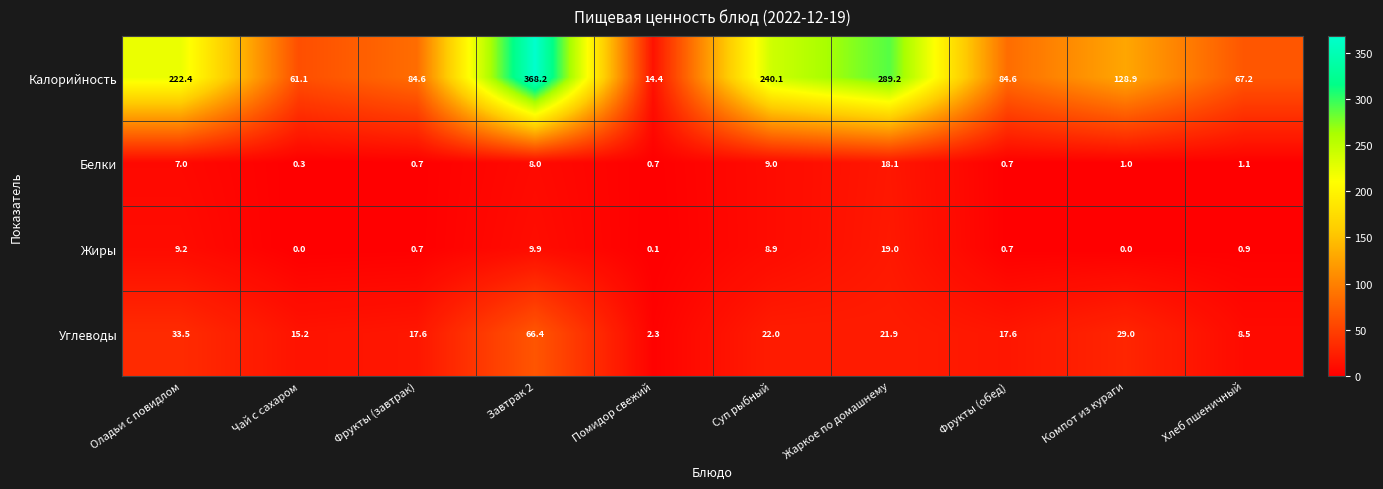

At how many categories does at least one series exceed 2?

10